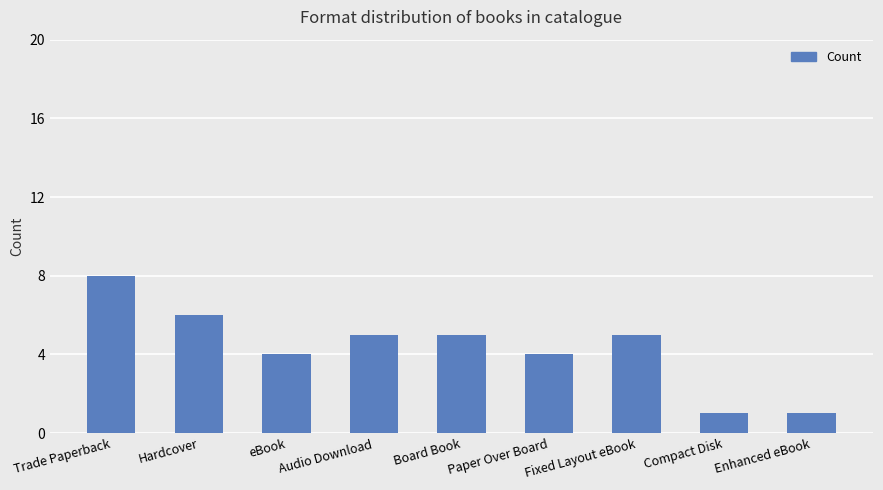

Reading right to left, list all the values displayed in this chart.

Enhanced eBook=1	Compact Disk=1	Fixed Layout eBook=5	Paper Over Board=4	Board Book=5	Audio Download=5	eBook=4	Hardcover=6	Trade Paperback=8